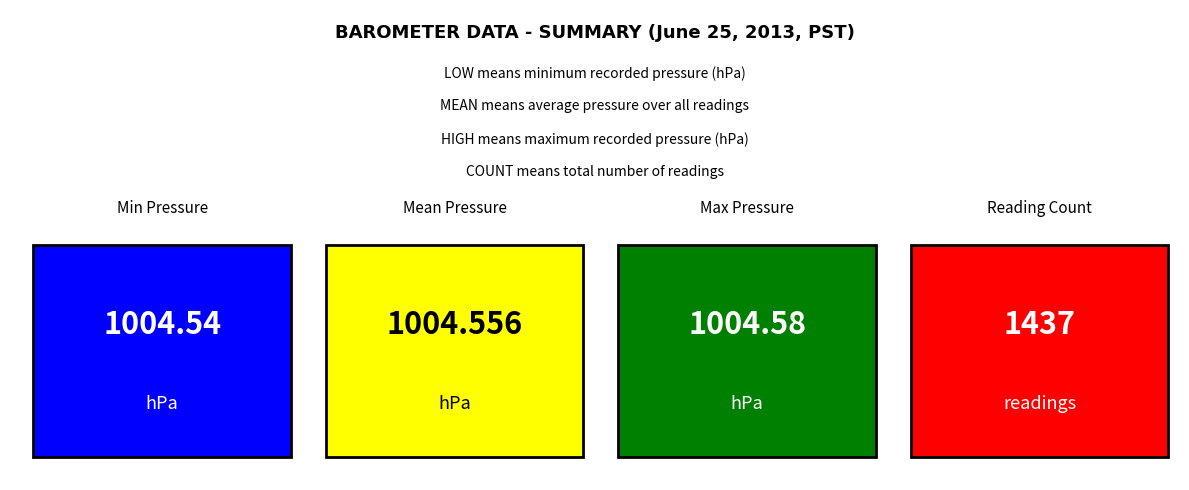

The value at 2 is 1004.6. True or false?

True